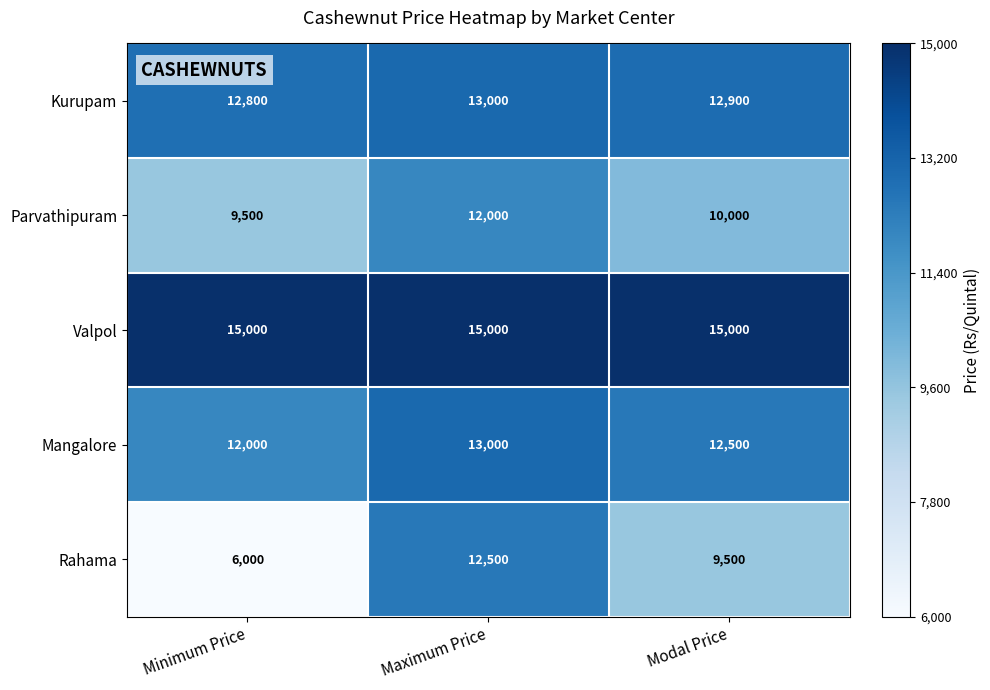

Count the number of data series in this chart.

5